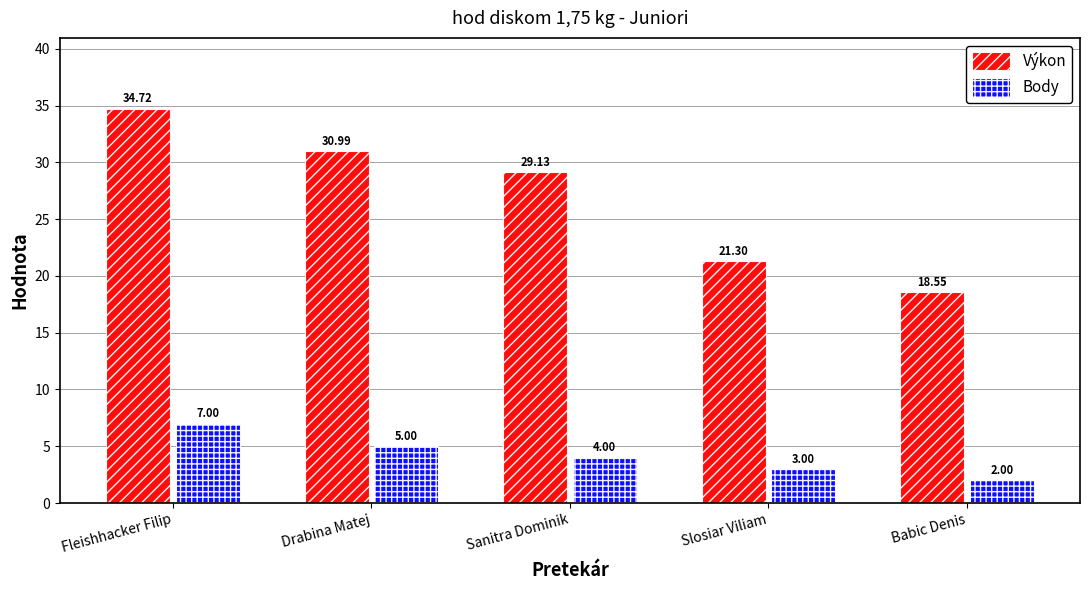

Reading left to right, list all the values displayed in this chart.

Výkon: 34.7	31.0	29.1	21.3	18.6
Body: 7.0	5.0	4.0	3.0	2.0